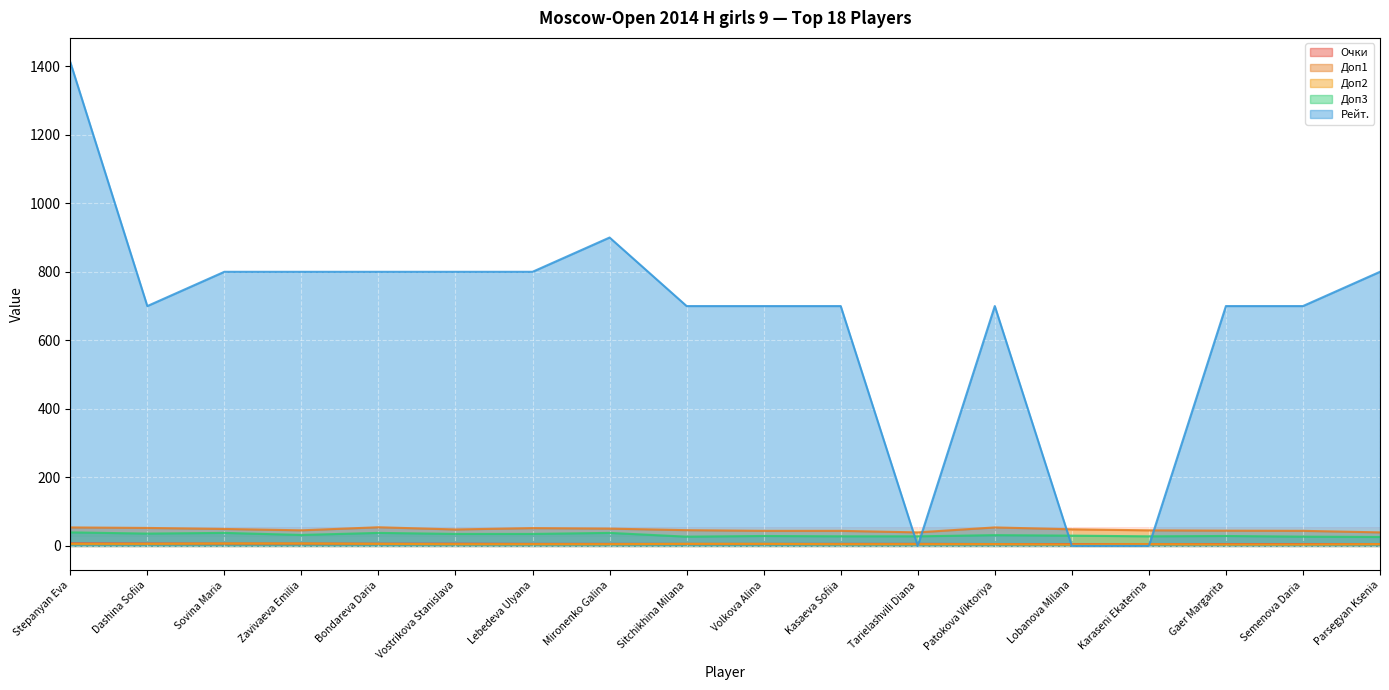

Which category has the lowest value in the Очки series?

Patokova Viktoriya